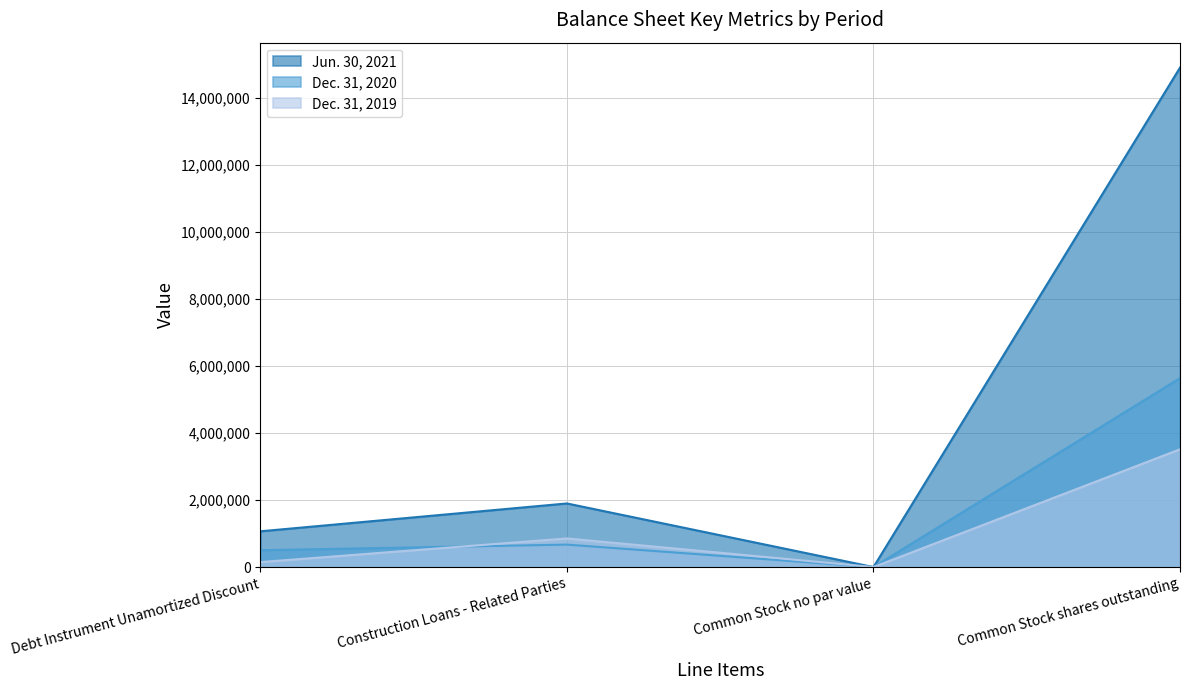

In Jun. 30, 2021, how many points are higher than both neighbors (excluding endpoints)?

1